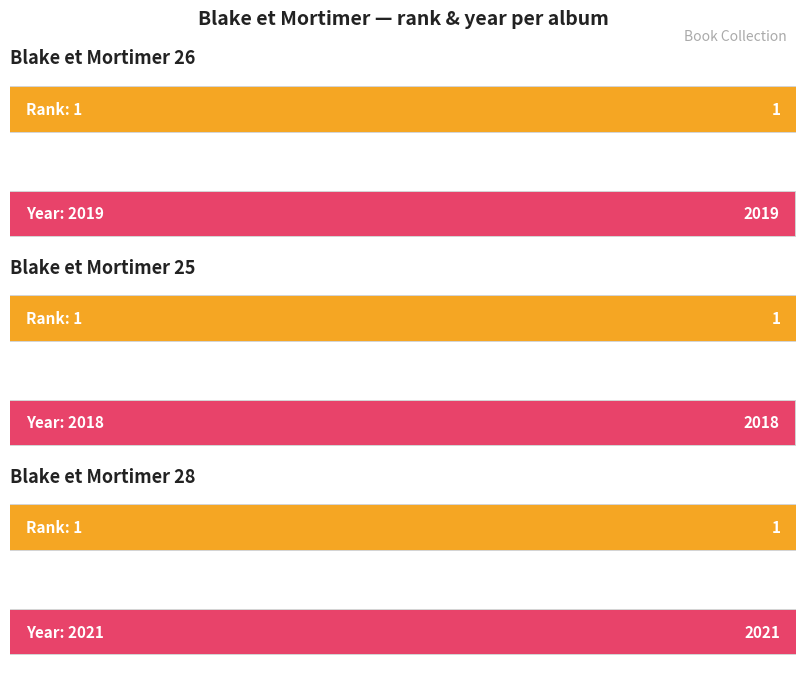

At which category is the sum across all series the highest?

Blake et Mortimer 28